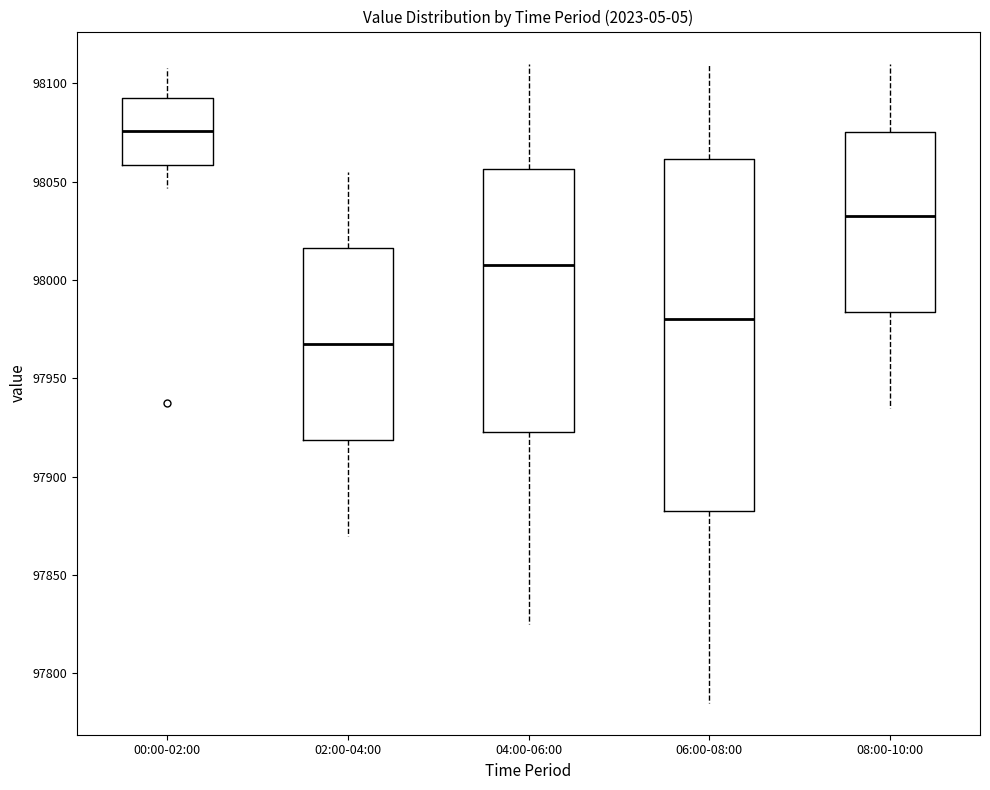

Where does the lower whisker of the box for 00:00-02:00 end on the y-axis? The values are not printed on the chart, so give them approximately, as read against the axis.

98045